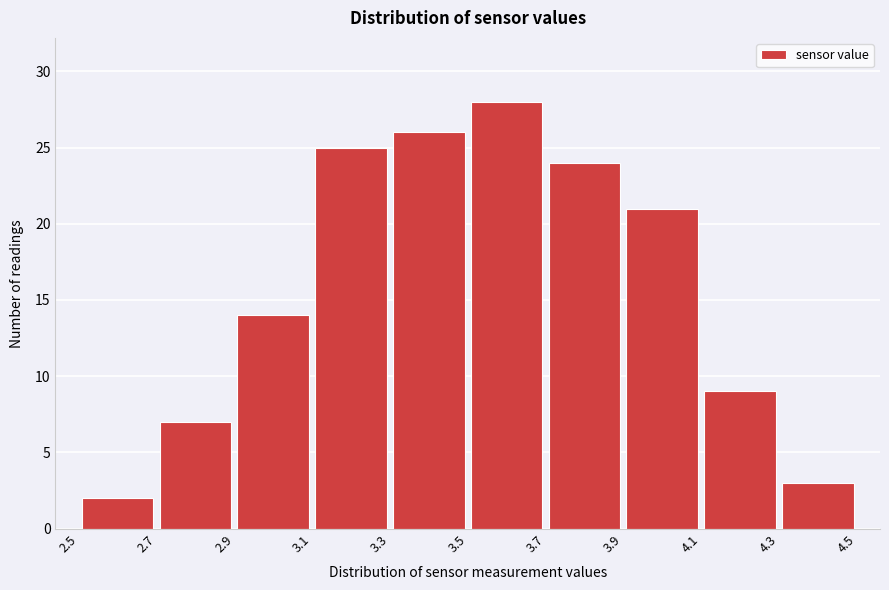

Reading left to right, list every bar in this chart as the range it spans on the x-axis followed by its height. The values are not printed on the chart, so give them approximately, as read against the axis.

2.5 to 2.7: 2
2.7 to 2.9: 7
2.9 to 3.1: 14
3.1 to 3.3: 25
3.3 to 3.5: 26
3.5 to 3.7: 28
3.7 to 3.9: 24
3.9 to 4.1: 21
4.1 to 4.3: 9
4.3 to 4.5: 3